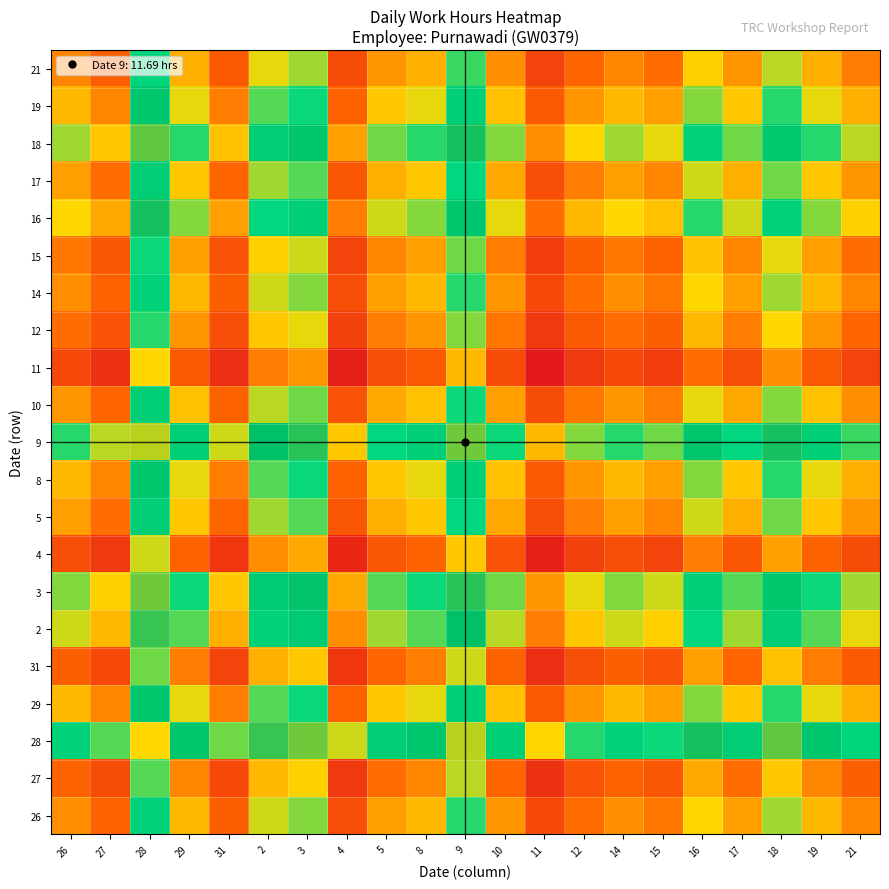

Which category has the lowest value across all series?

11